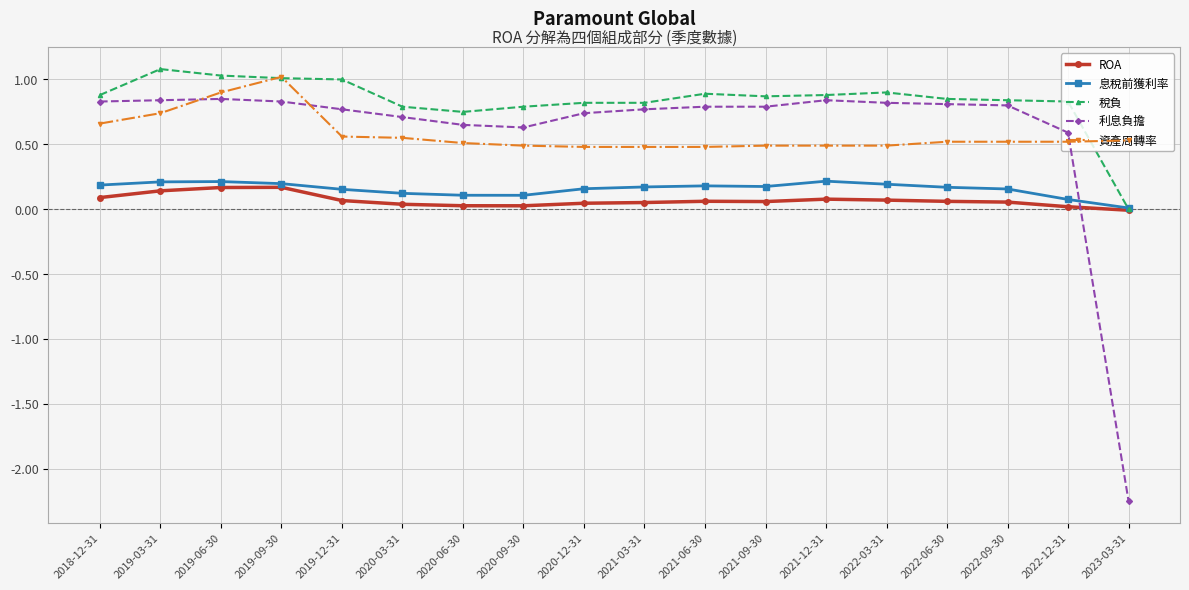

What is the maximum value shown in the chart?

1.1